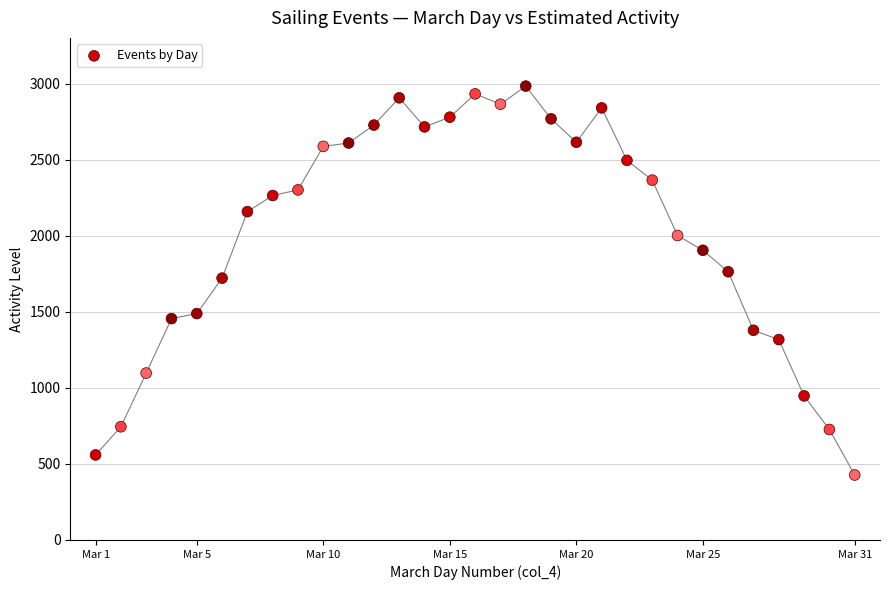

What is the range of X values (max minus min)?

30